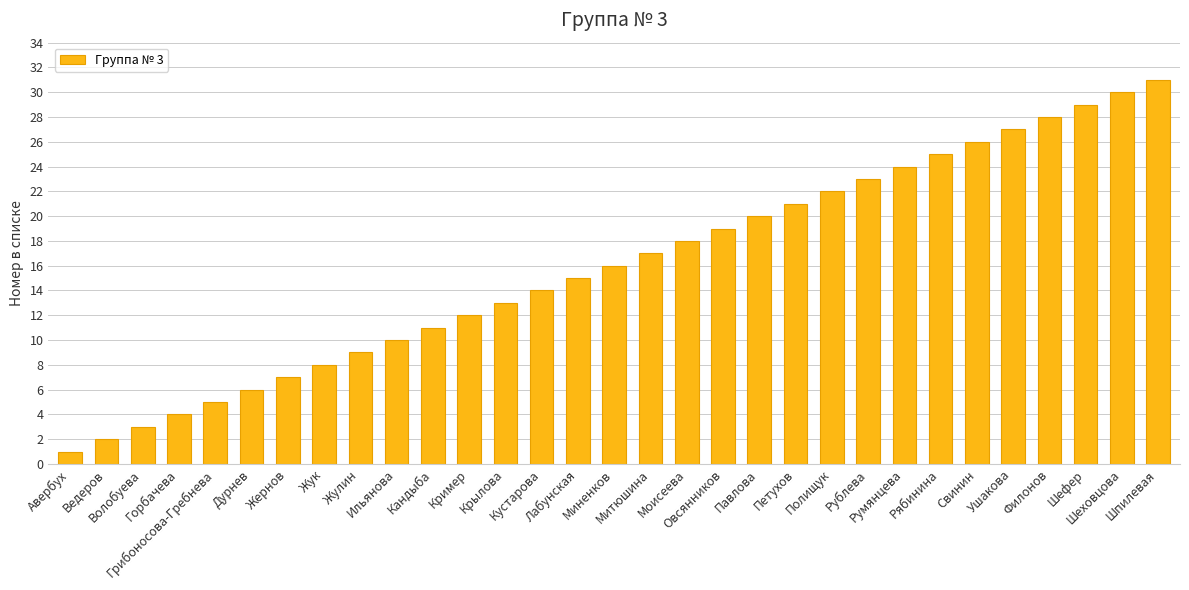

What is the sum of all values?

496